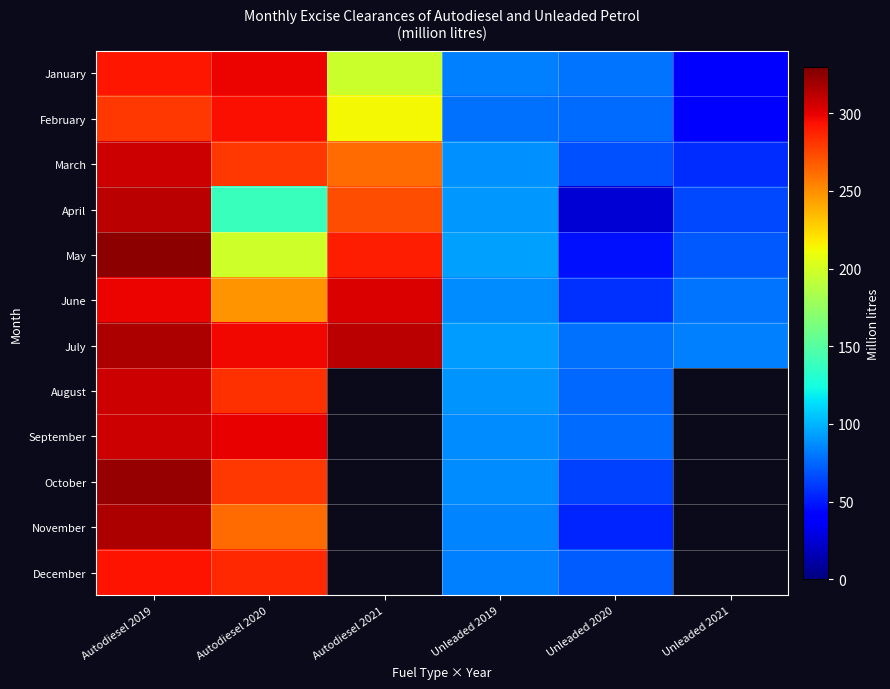

At which category is the sum across all series the highest?

Autodiesel 2019